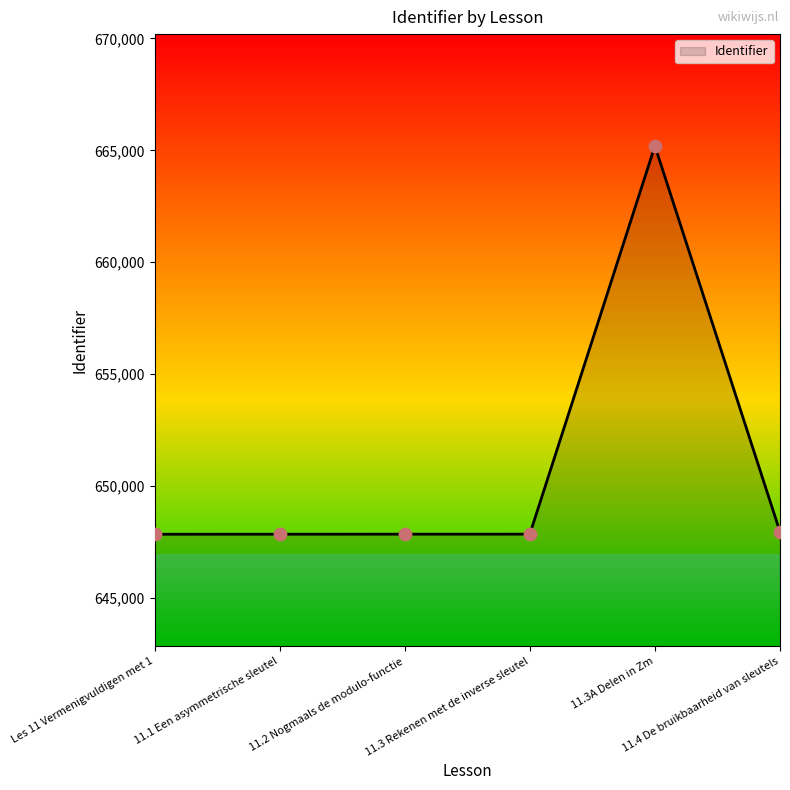

Between 11.3A Delen in Zm and 11.1 Een asymmetrische sleutel, which is larger?

11.3A Delen in Zm